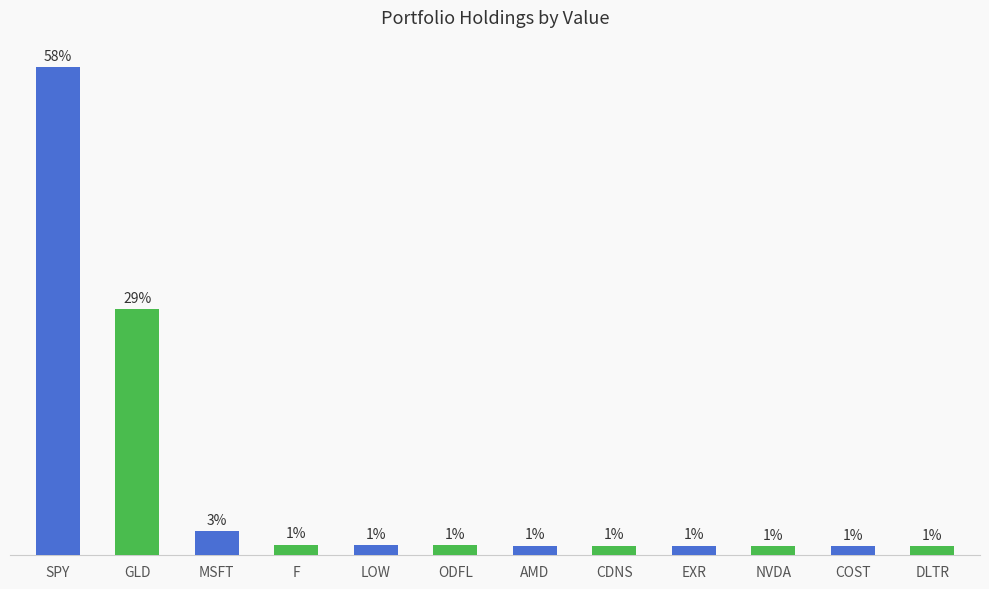

What is the label of the 11th bar from the right?

GLD